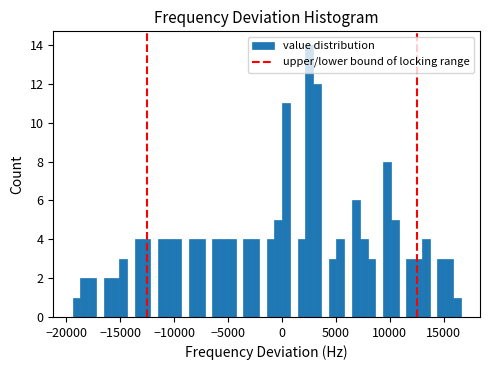

Around what value on the x-axis is the tallest bar? Give the approximate position of its centre, as read against the axis.

2500